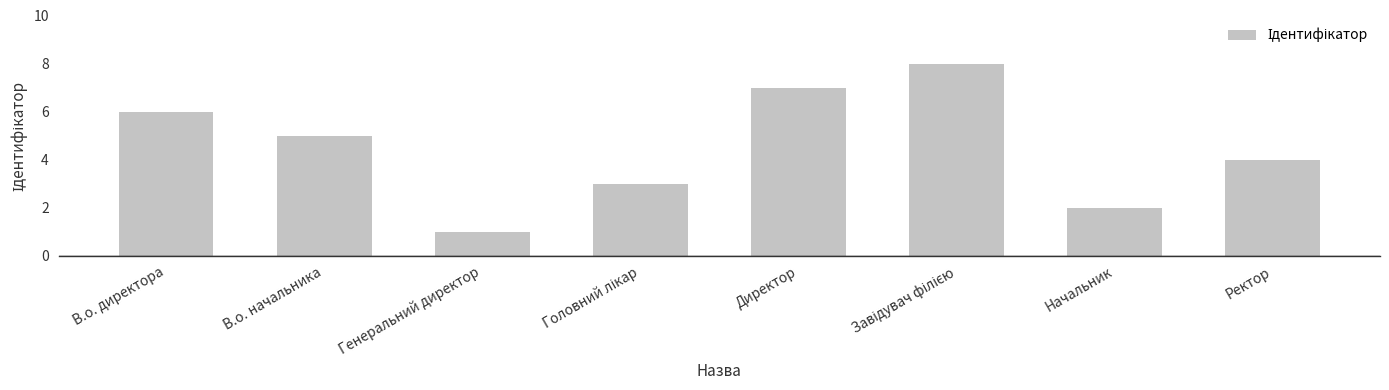

What is the sum of all values?

36